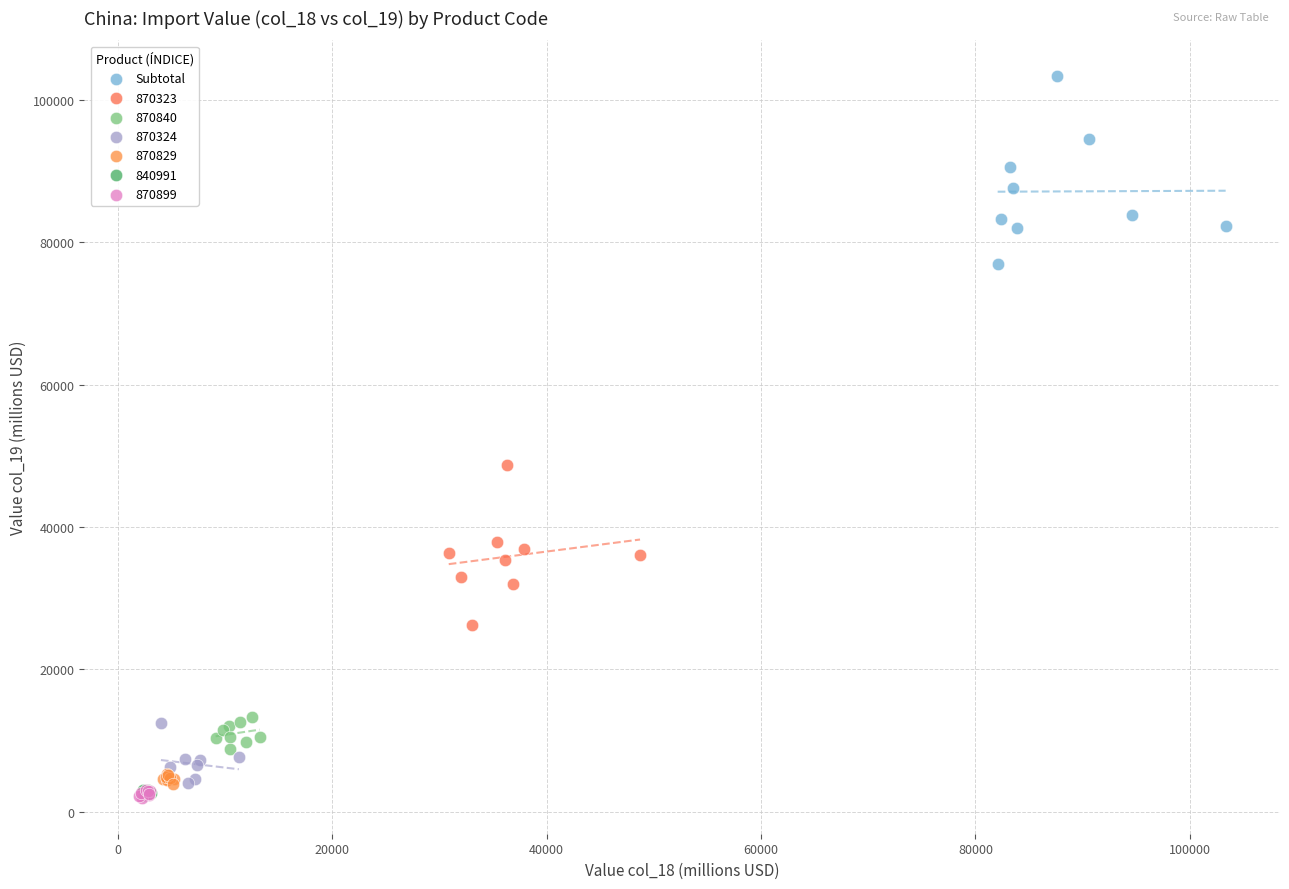

Which series reaches the maximum Y coordinate?

Subtotal